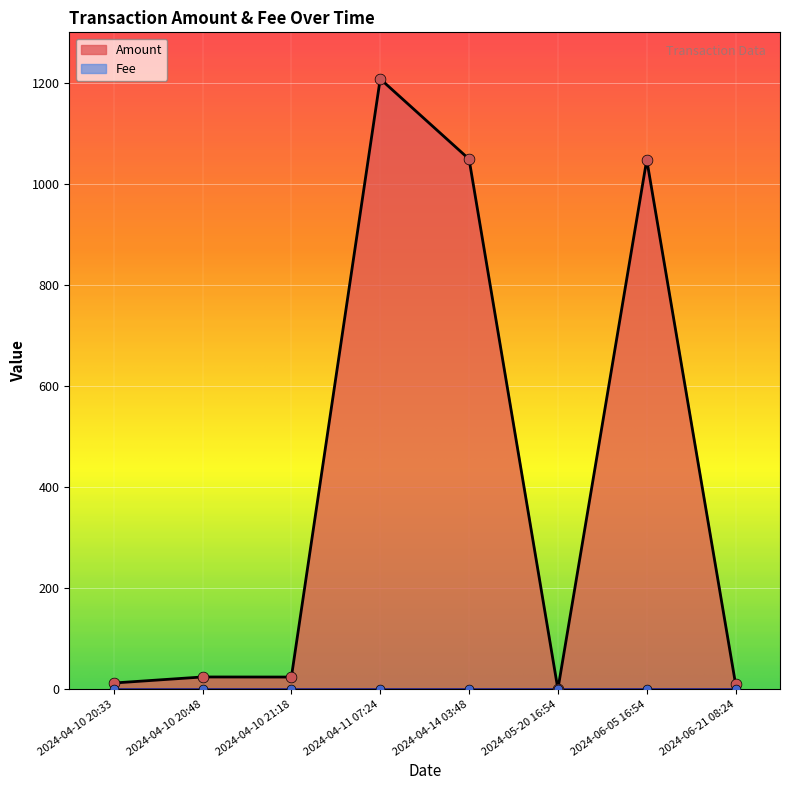

Which series contains the lowest Y value?

Amount